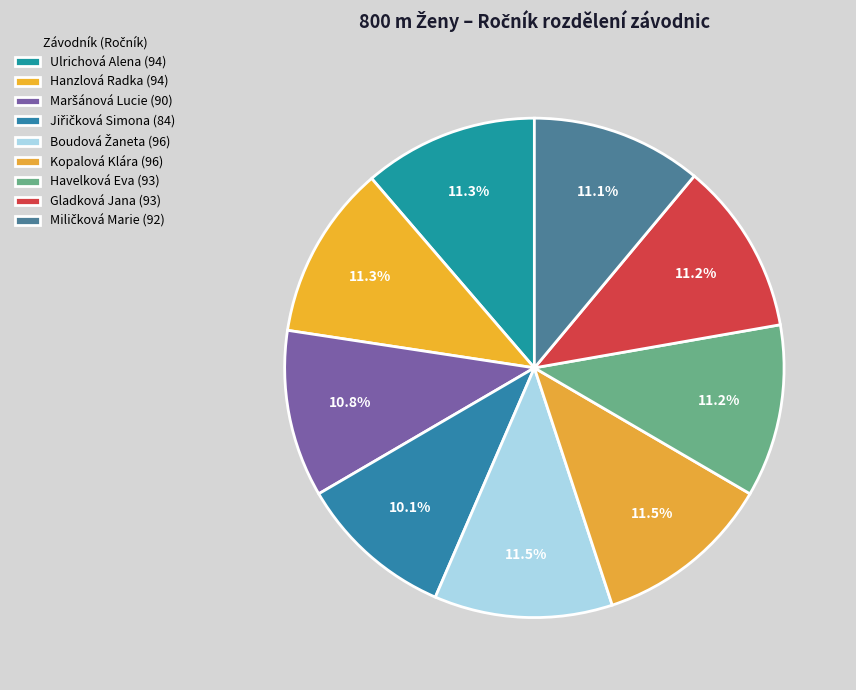

The Jiřičková Simona slice represents 25% of the pie. True or false?

False